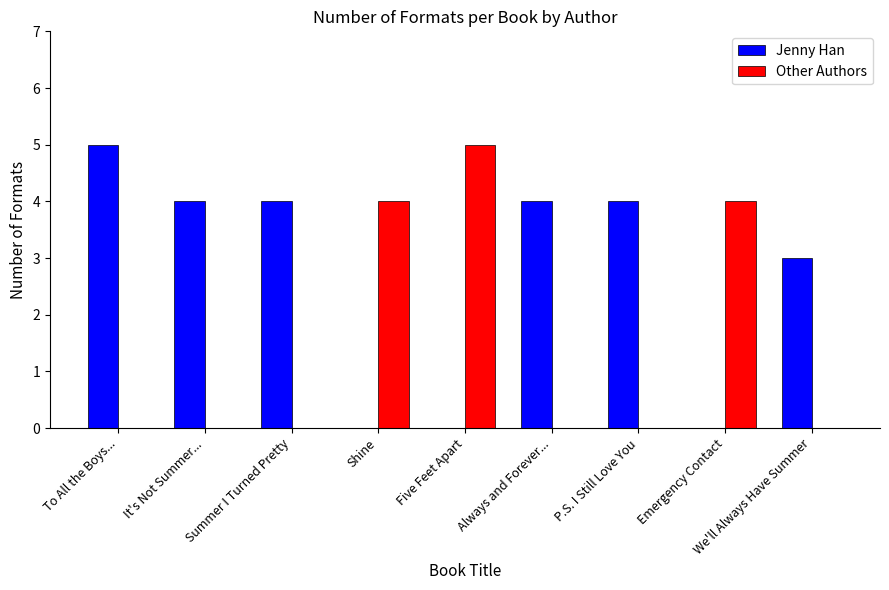

Which series has the largest total across all categories?

Jenny Han